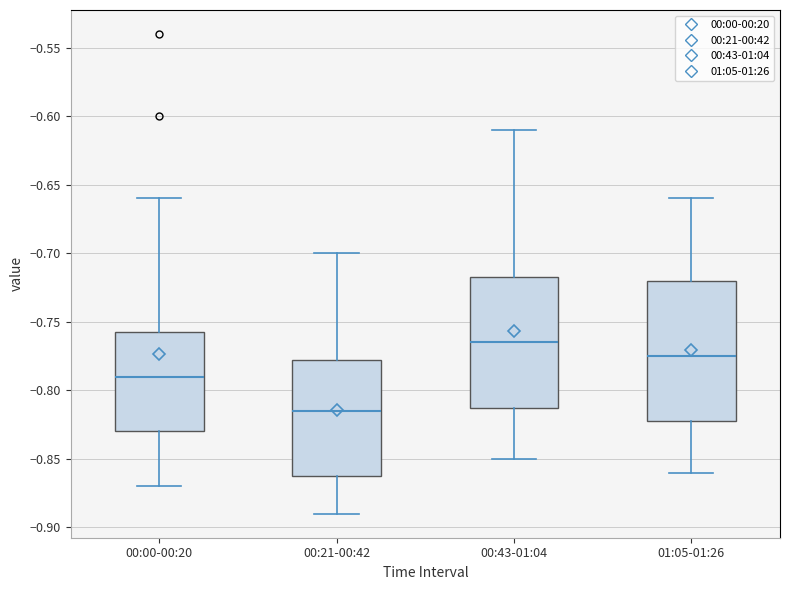

Reading left to right, transcribe this box plot: for each box, give where its median line is, the range the box spans, and where its two whiskers end, as read against the y-axis. The values are not printed on the chart, so give them approximately, as read against the axis.

00:00-00:20: median -0.790, box -0.830 to -0.755, whiskers -0.870 to -0.660
00:21-00:42: median -0.815, box -0.860 to -0.775, whiskers -0.890 to -0.700
00:43-01:04: median -0.765, box -0.810 to -0.715, whiskers -0.850 to -0.610
01:05-01:26: median -0.775, box -0.820 to -0.720, whiskers -0.860 to -0.660